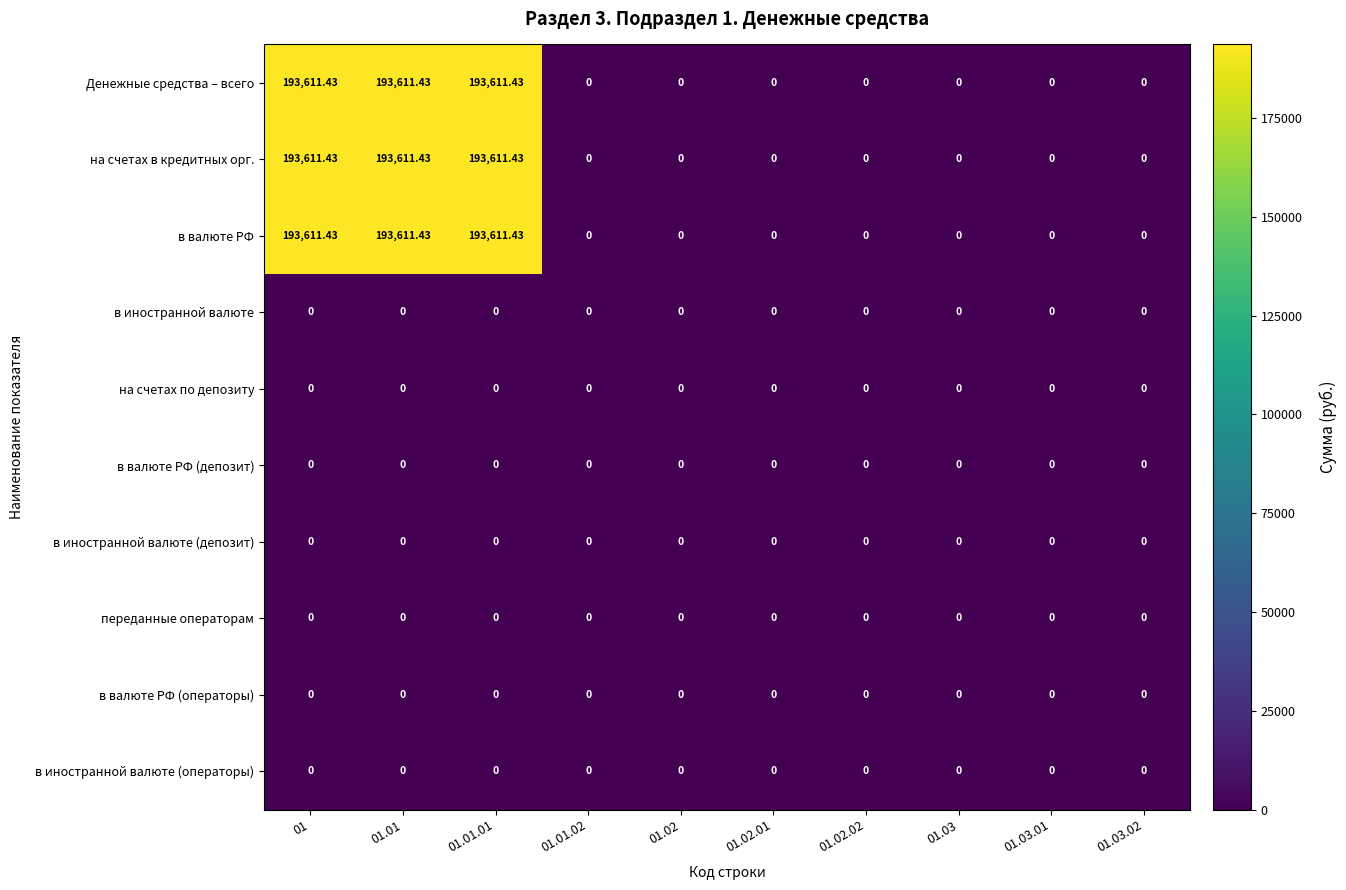

How many categories are shown in the chart?

10